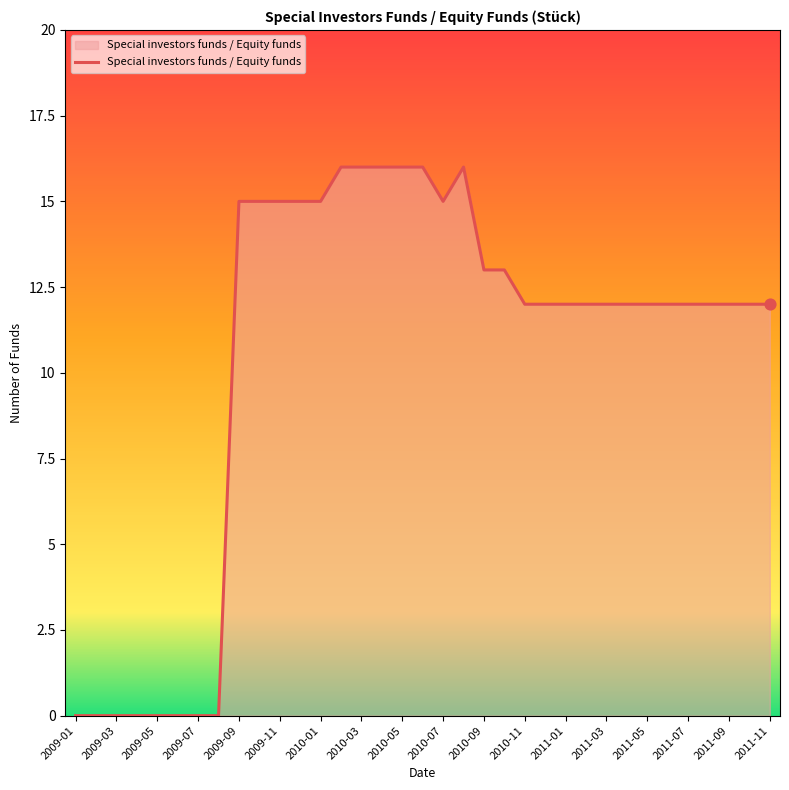

What is the difference between the maximum and minimum values?

16